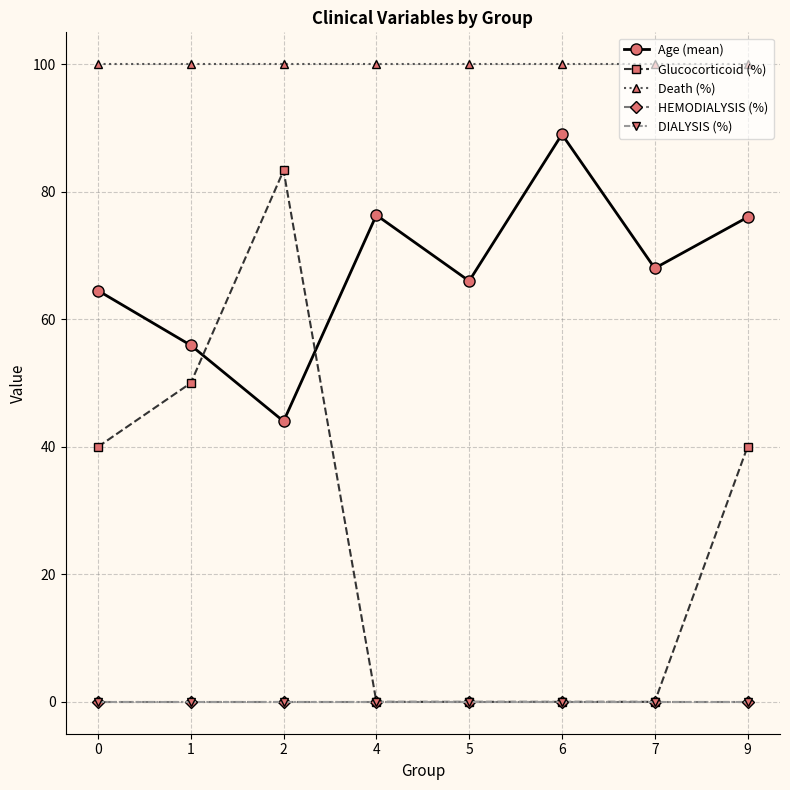

Is this an area chart (filled region under the line)?

No